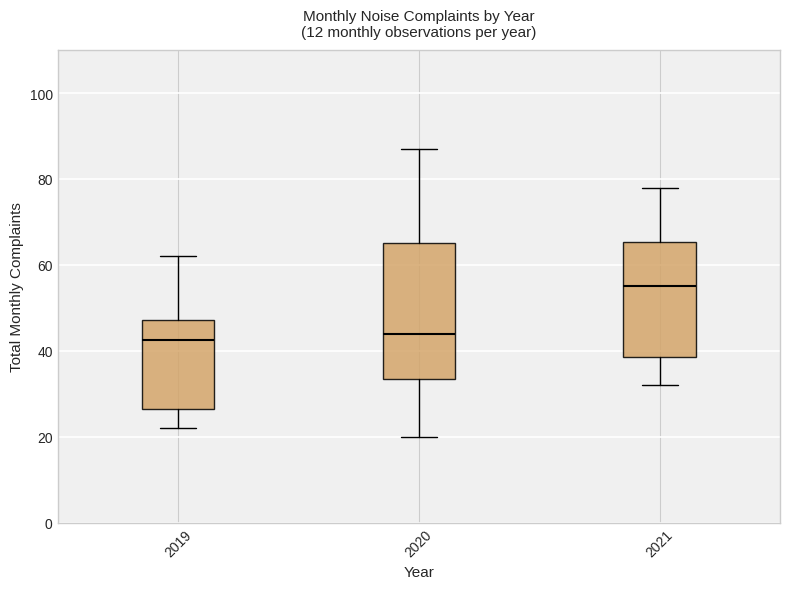

Reading left to right, transcribe this box plot: for each box, give where its median line is, the range the box spans, and where its two whiskers end, as read against the y-axis. The values are not printed on the chart, so give them approximately, as read against the axis.

2019: median 42, box 26 to 48, whiskers 22 to 62
2020: median 44, box 34 to 66, whiskers 20 to 88
2021: median 56, box 38 to 66, whiskers 32 to 78